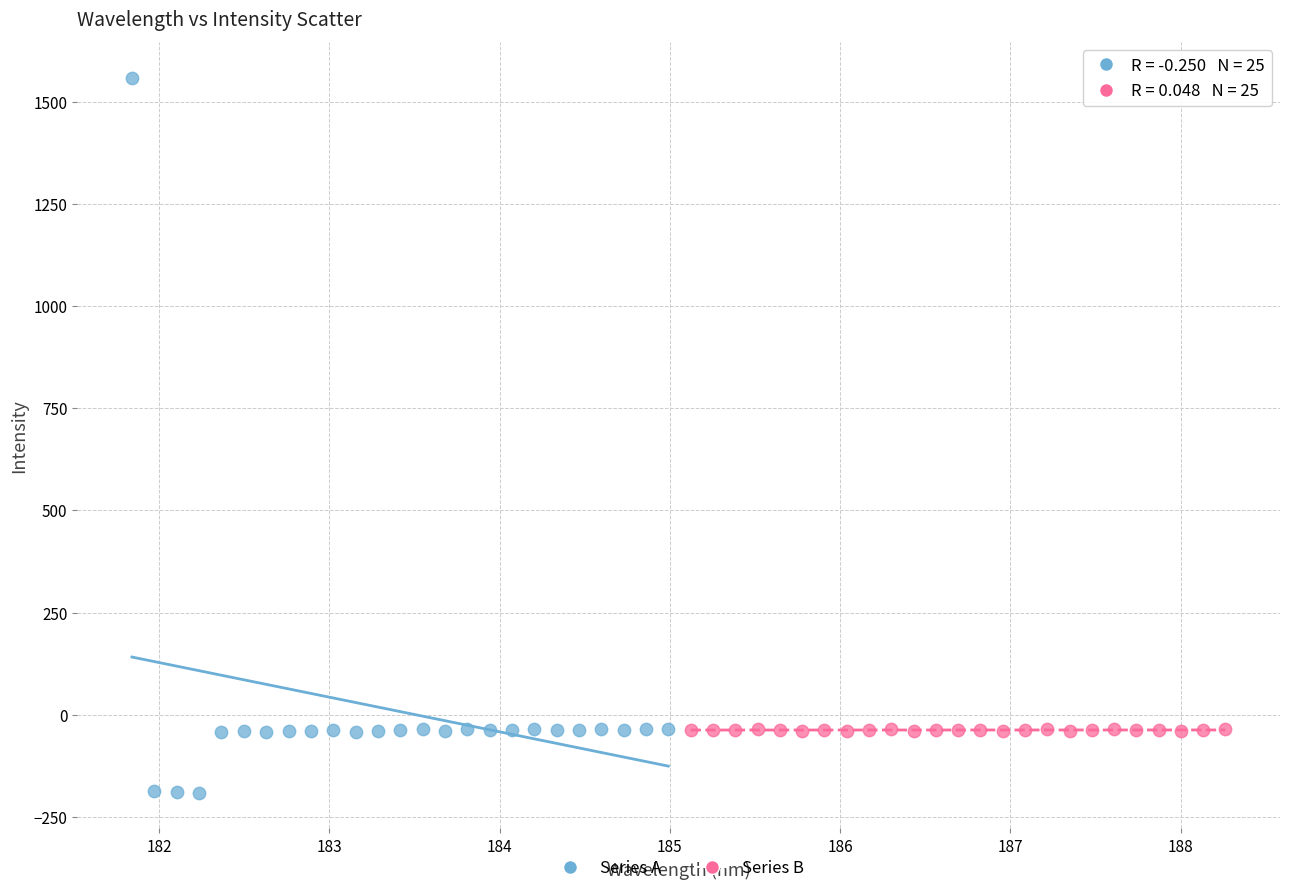

Which series contains the highest Y value?

Series A